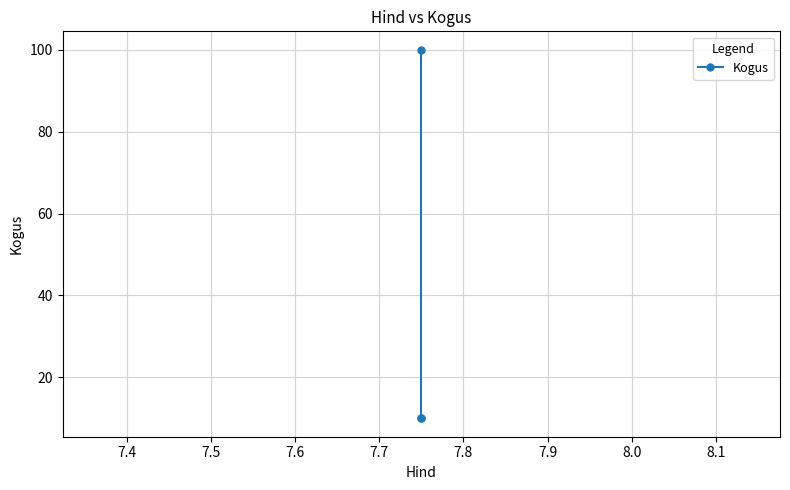

True or false: the data shows 3 at 7.3.

False